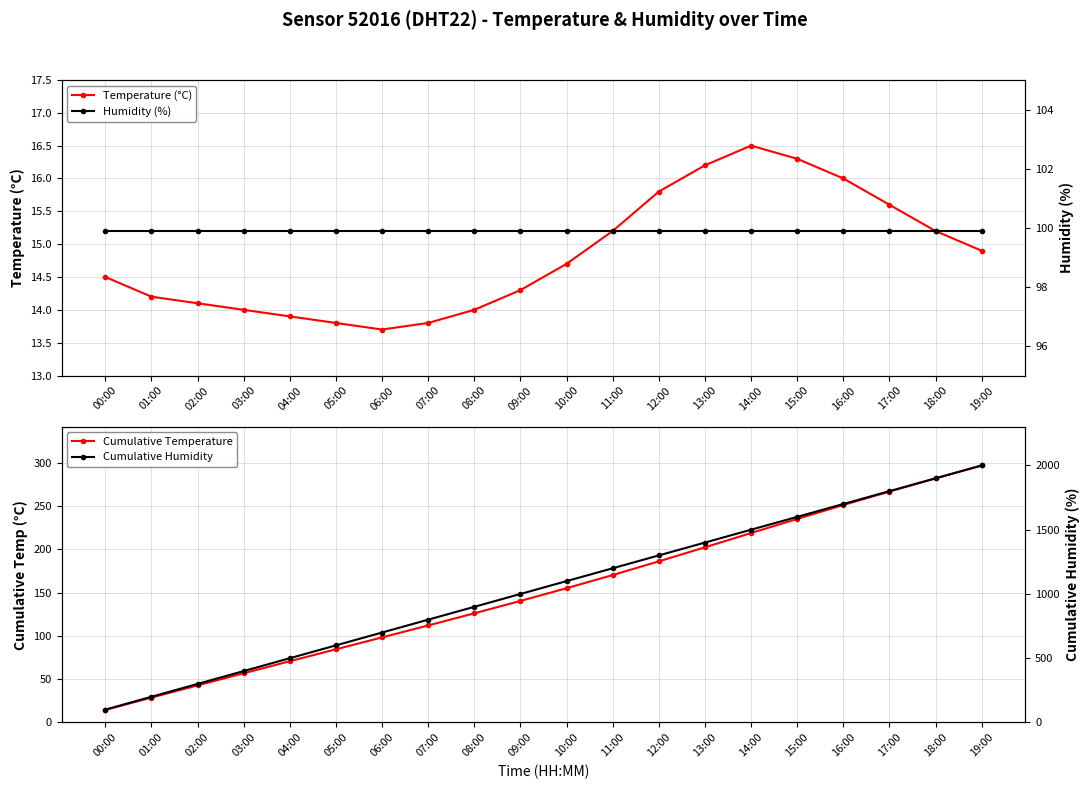

Which has a higher value, 18:00 or 14:00?

14:00